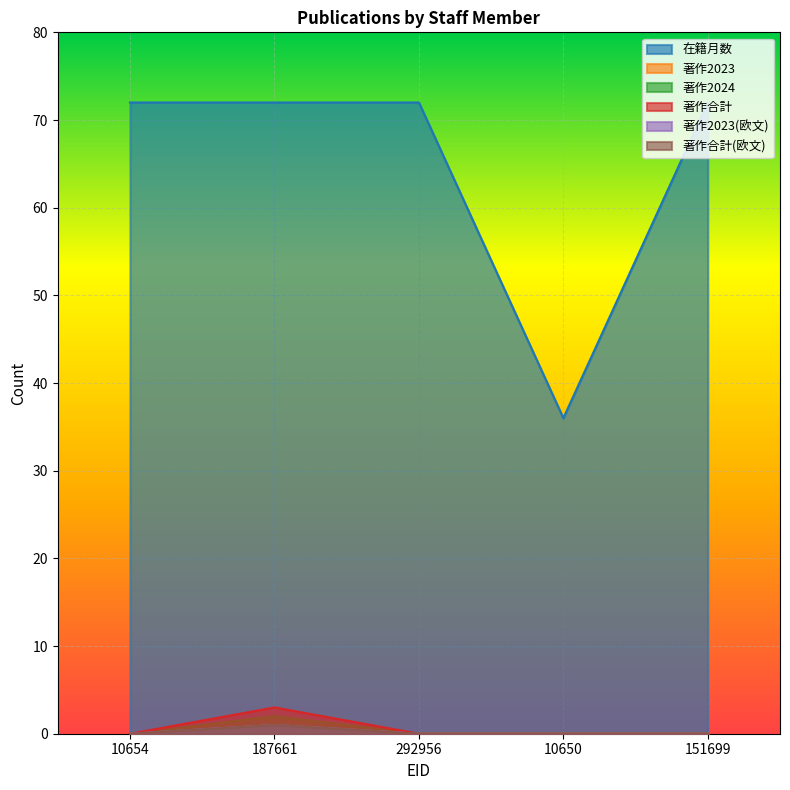

What is the value of the 在籍月数 point at the 3rd from the left?

72